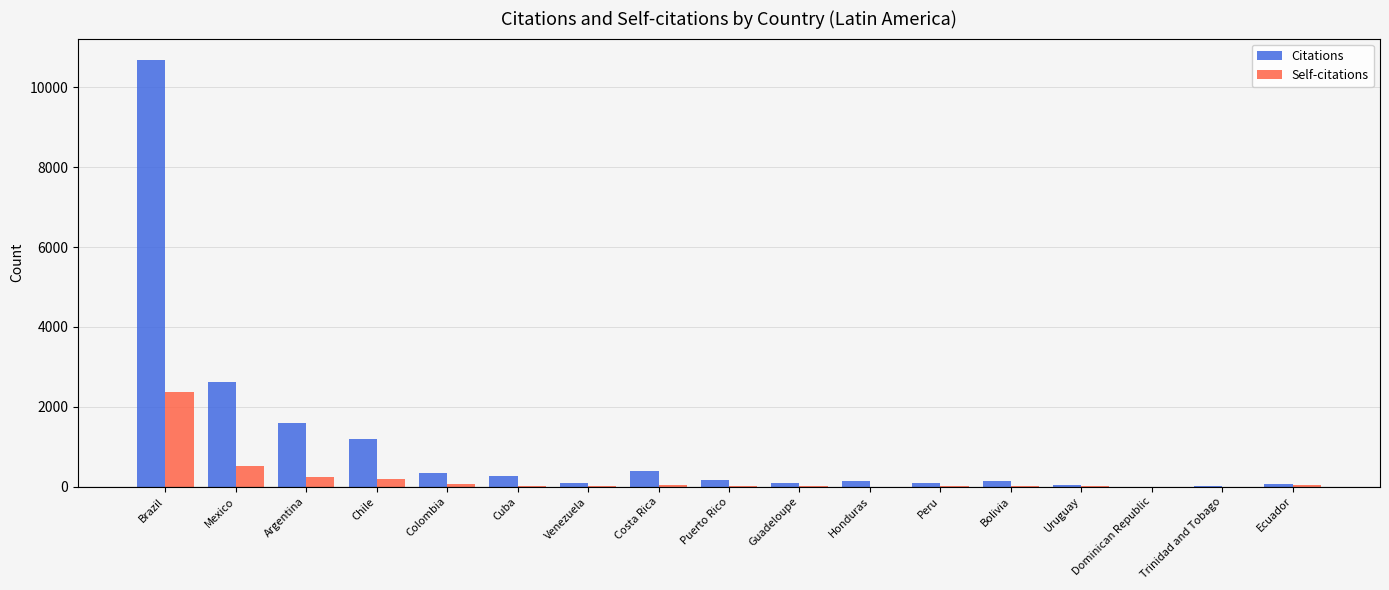

Count the number of categories in the chart.

17